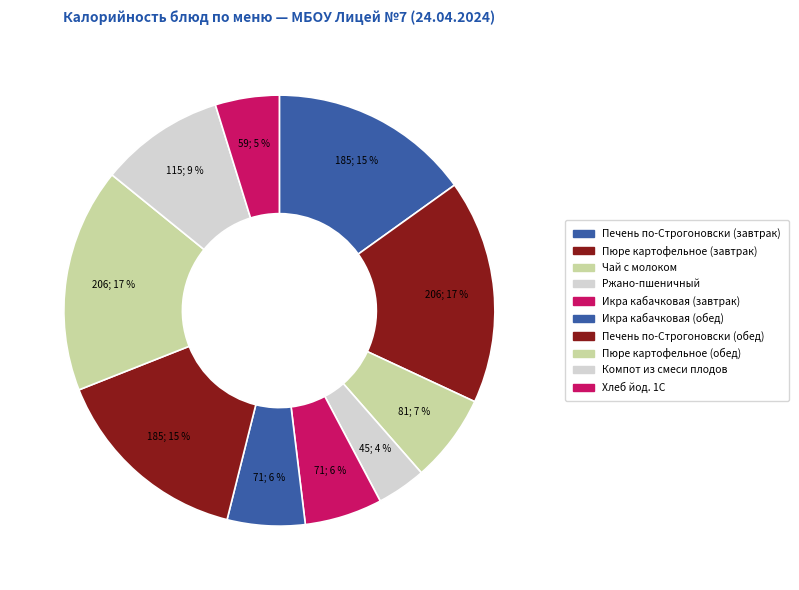

How many slices are in this pie chart?

10